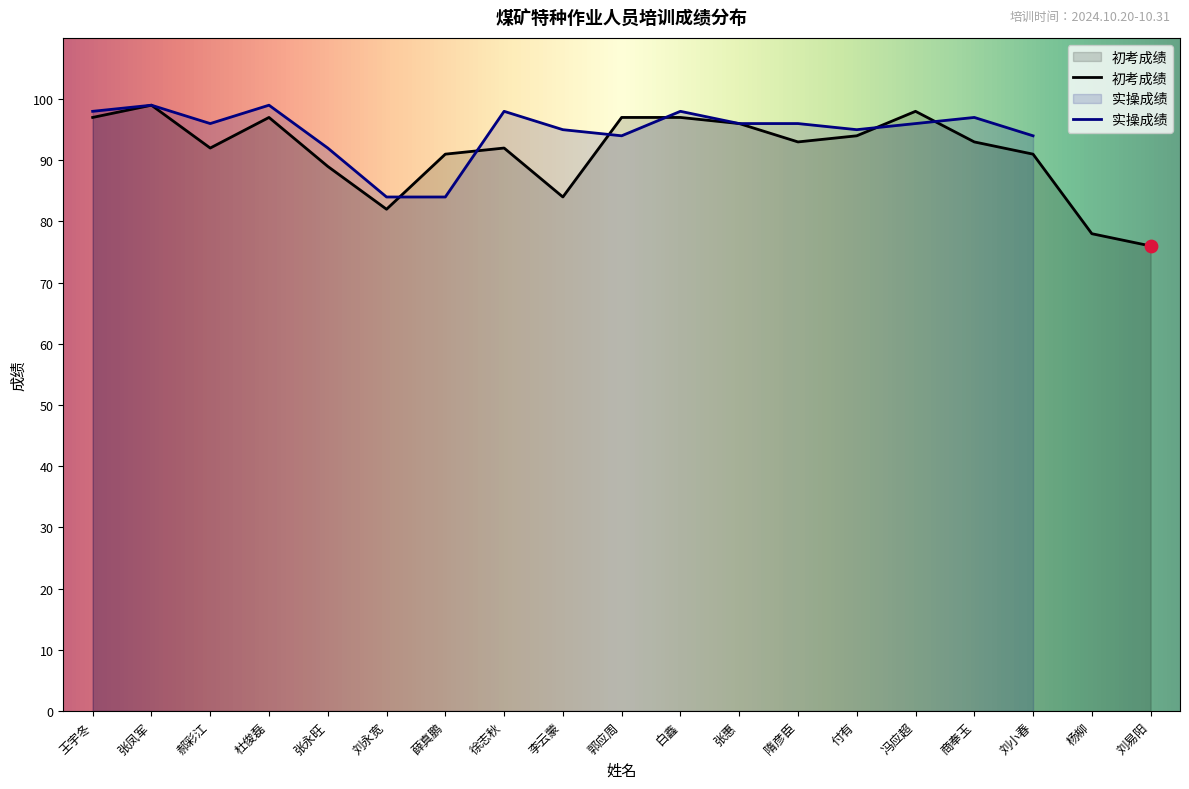

What is the change in value from 郝彩江 to 郭应周?

+5